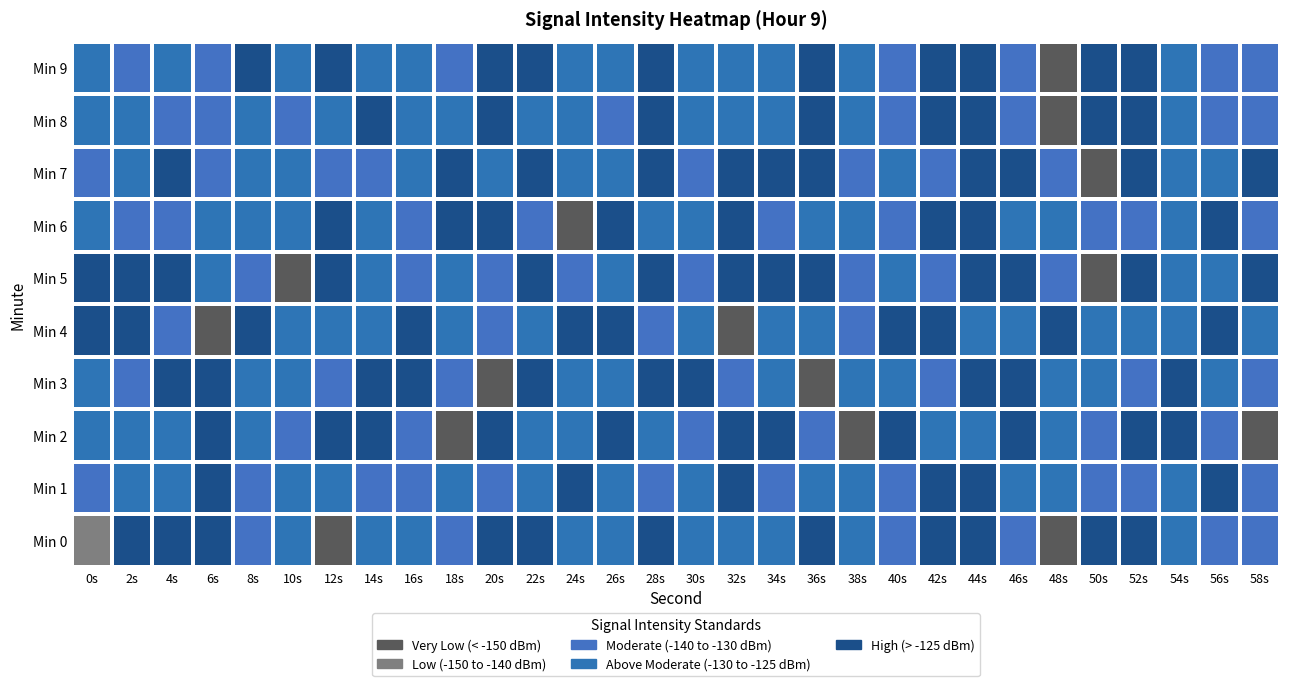

At which category does the chart reach its minimum across all series?

12s